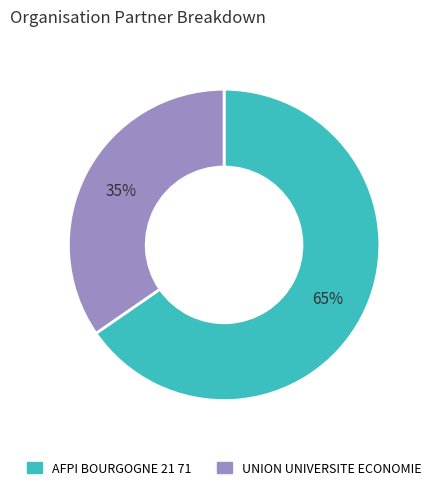

Approximately how many times larger is the value at AFPI BOURGOGNE 21 71 compared to UNION UNIVERSITE ECONOMIE?

1.9